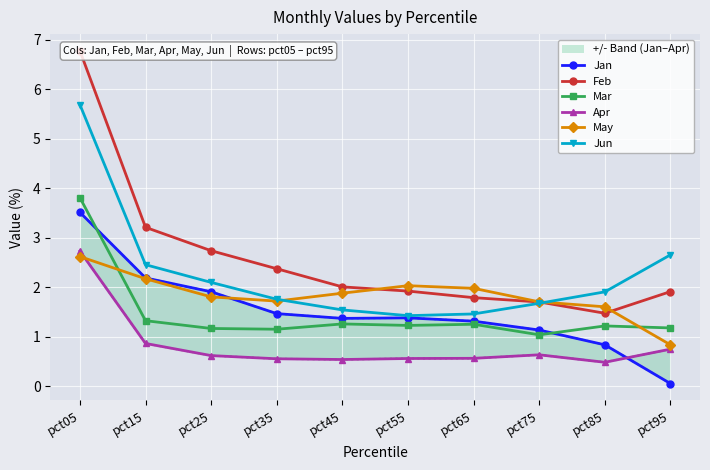

At which category does Mar reach its first local peak?

pct45